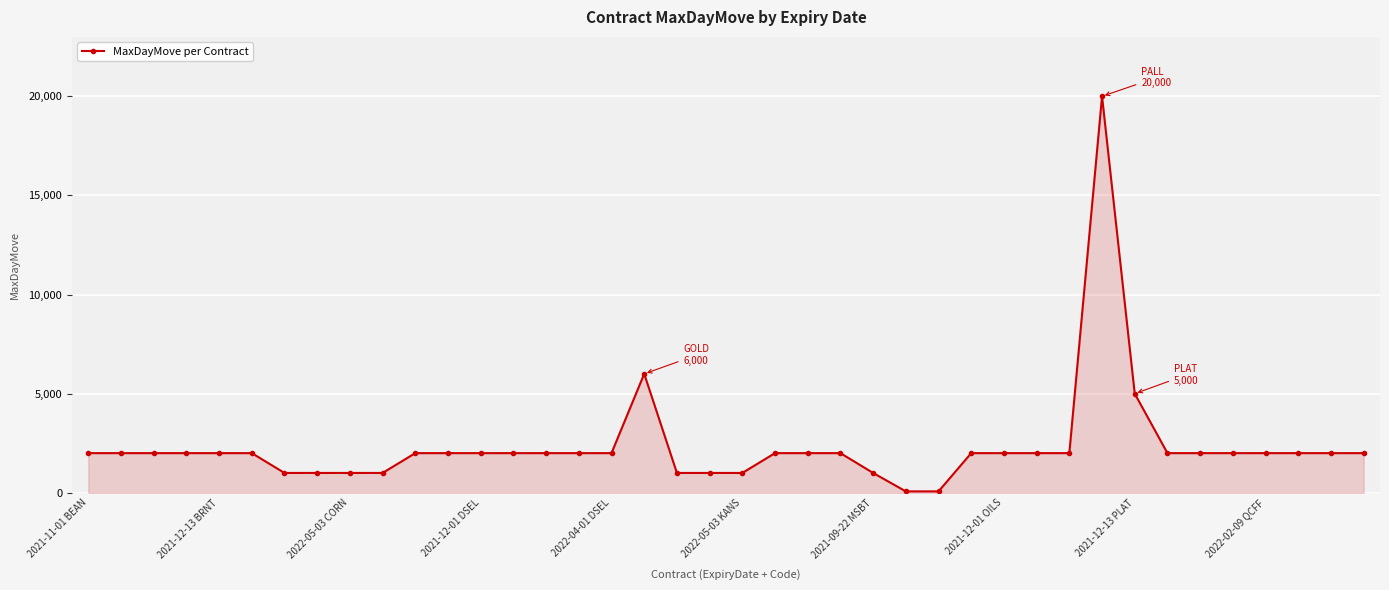

True or false: the data has more than 1 interior local peaks.

True